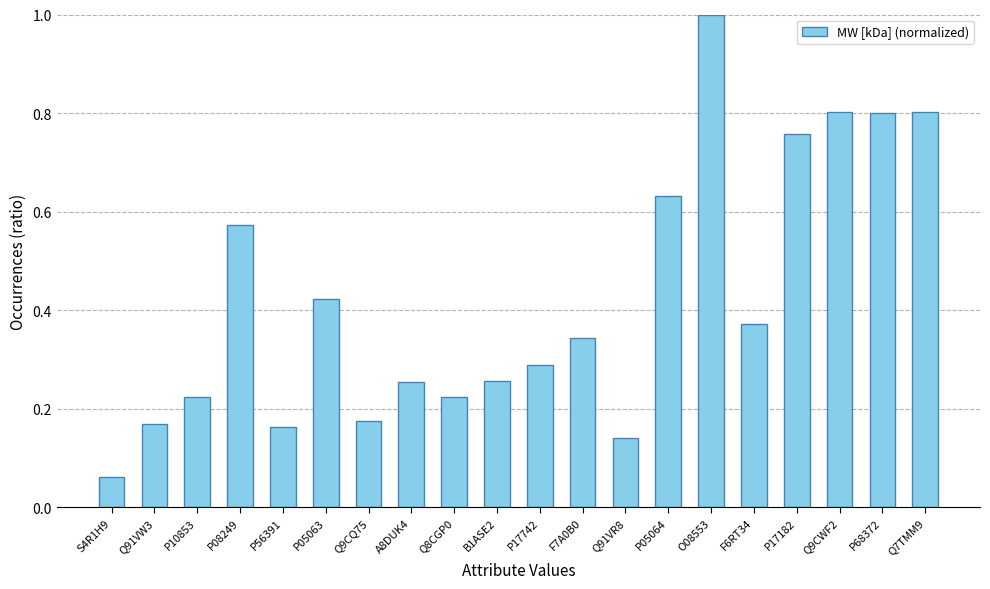

Which label corresponds to the largest value in the chart?

O08553